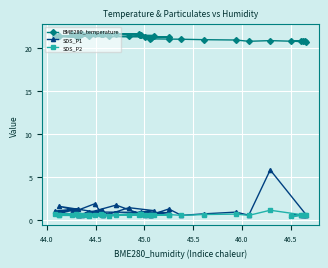

What is the sum of all BME280_temperature values?

852.5